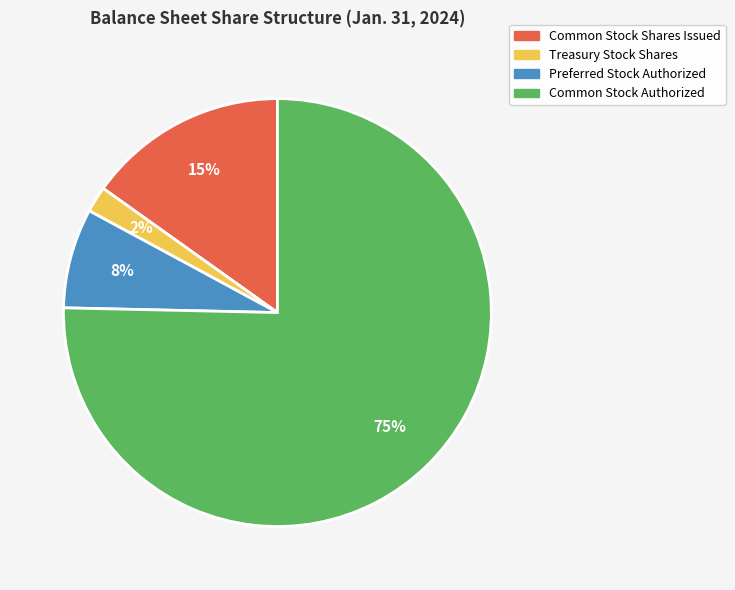

To the nearest percent, what portion does Common Stock Shares Issued represent?

15%